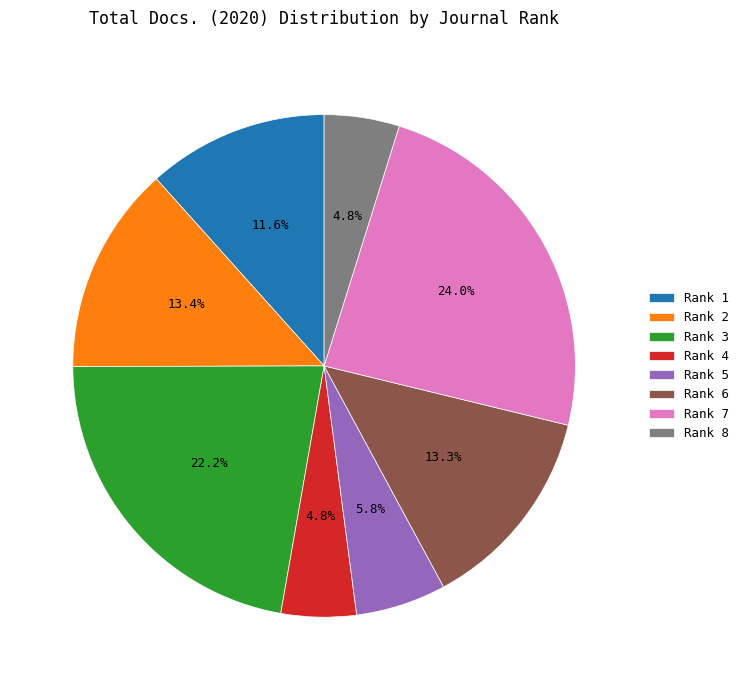

Is there any slice that represents more than half of the pie?

No